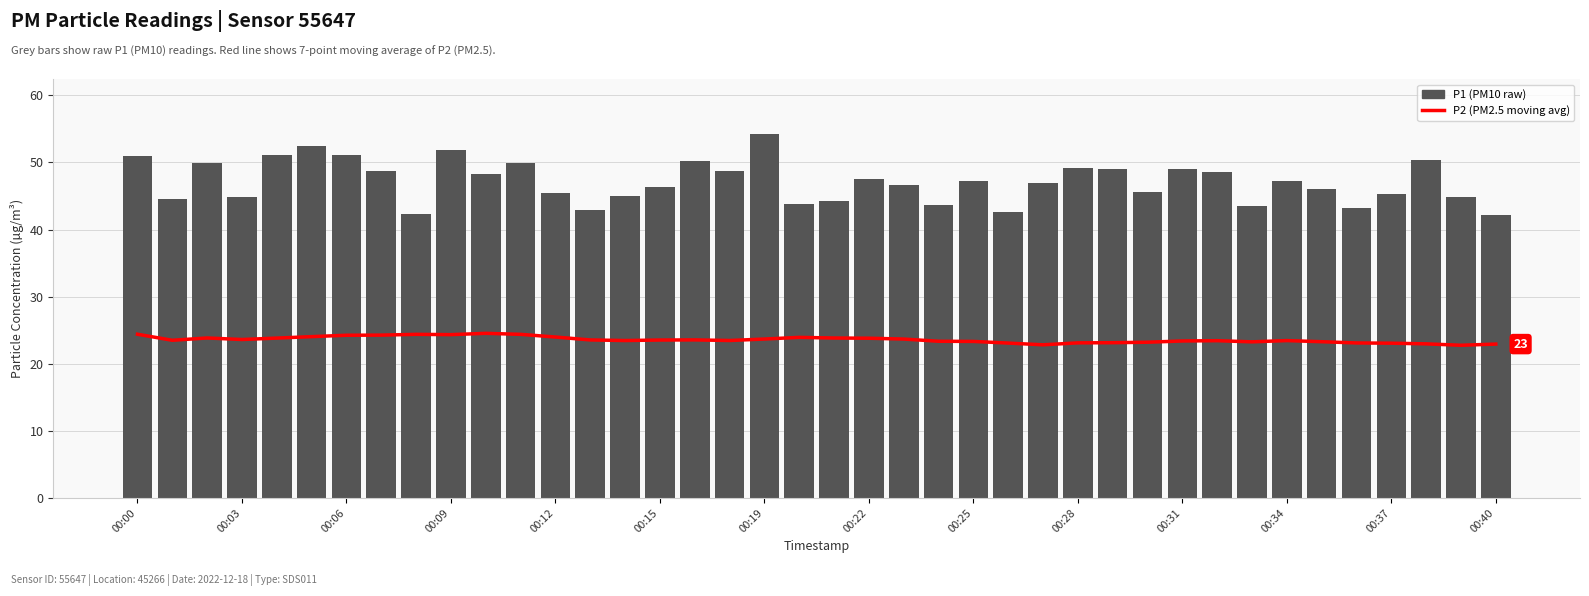

What is the total value across all series at 00:22?

71.3